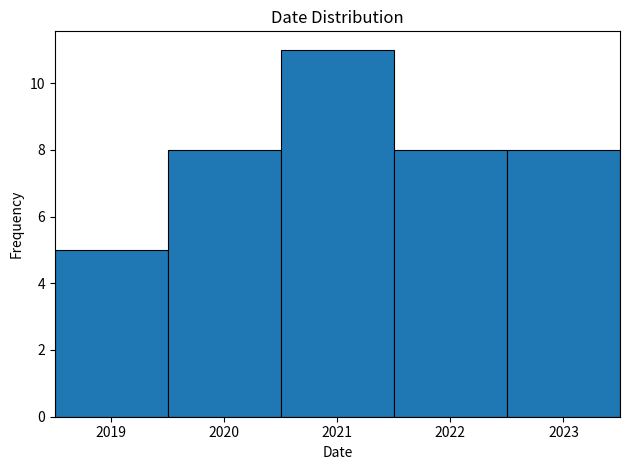

Reading left to right, list every bar in this chart as the range it spans on the x-axis followed by its height. The values are not printed on the chart, so give them approximately, as read against the axis.

2018.5 to 2019.5: 5
2019.5 to 2020.5: 8
2020.5 to 2021.5: 11
2021.5 to 2022.5: 8
2022.5 to 2023.5: 8